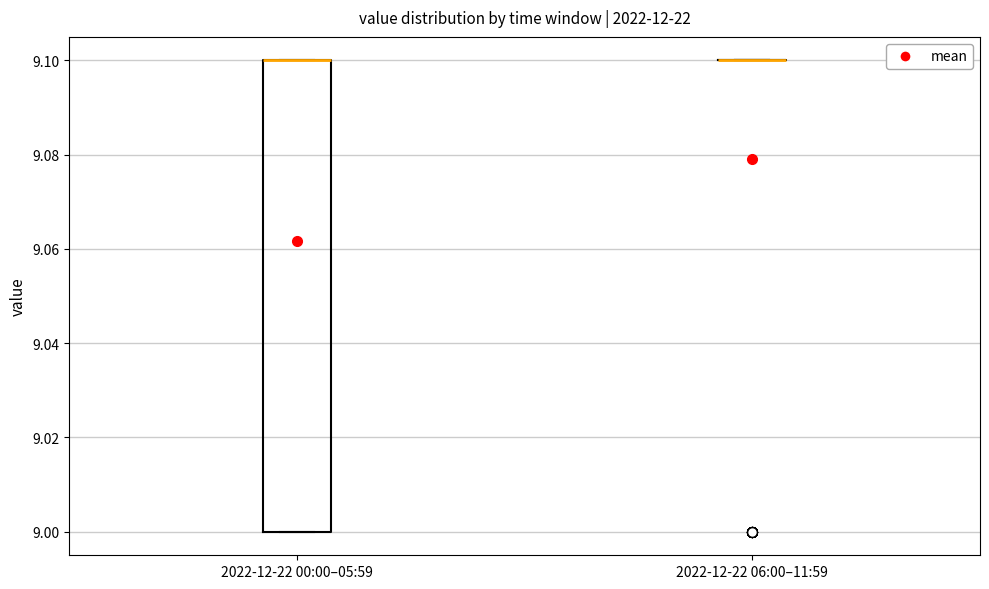

Reading left to right, transcribe this box plot: for each box, give where its median line is, the range the box spans, and where its two whiskers end, as read against the y-axis. The values are not printed on the chart, so give them approximately, as read against the axis.

2022-12-22 00:00–05:59: median 9.1 (drawn on the box's upper edge), box 9.0 to 9.1, whiskers 9.0 to 9.1
2022-12-22 06:00–11:59: box collapsed to a line at 9.1, whiskers 9.1 to 9.1